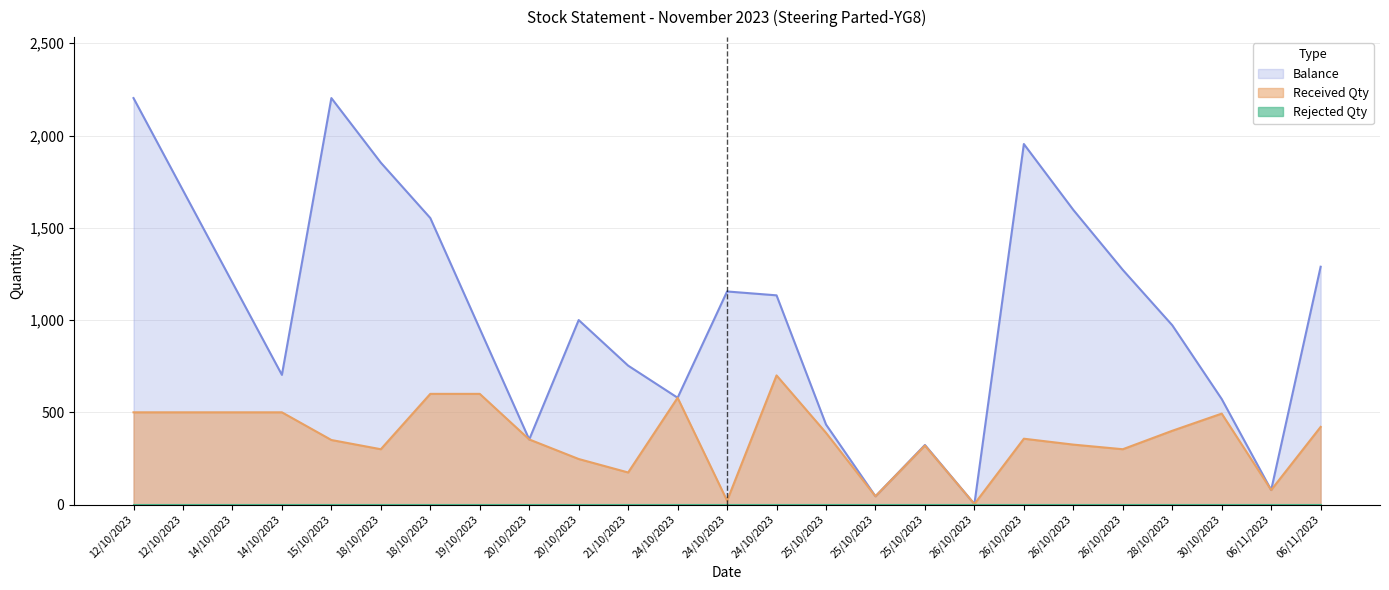

What is the difference between the maximum and minimum values in the Balance series?

2200